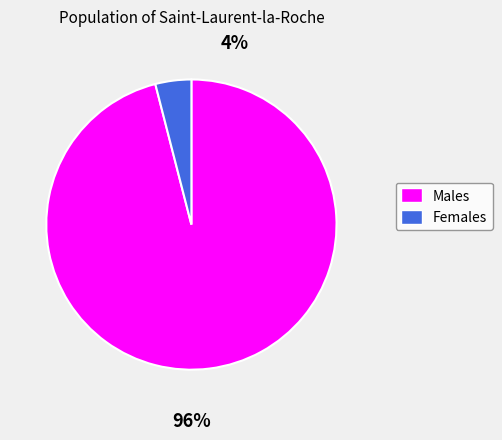

Count the number of slices in the pie.

2